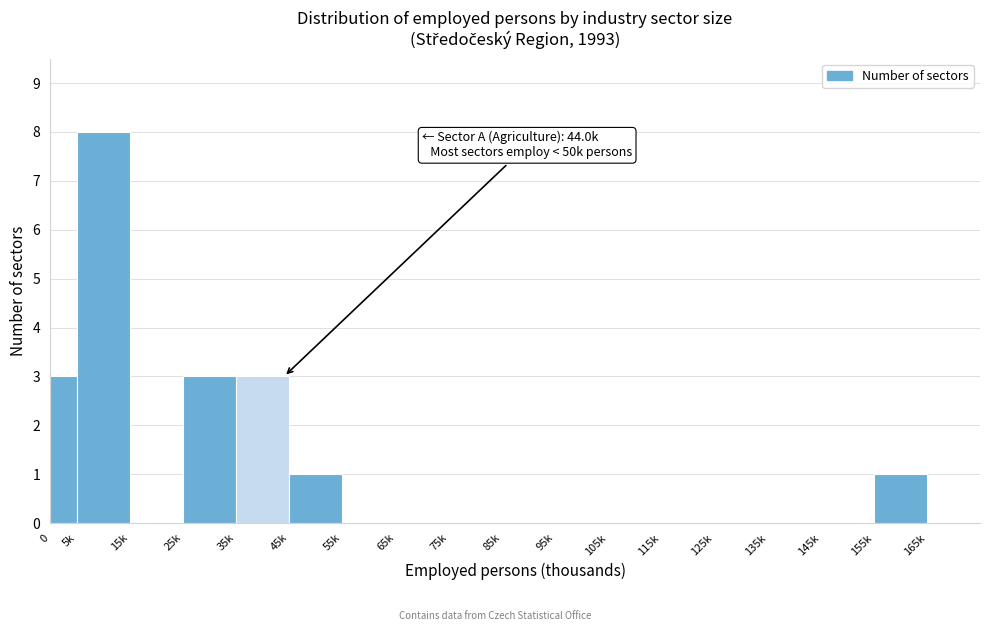

Reading right to left, transcribe all the data shown in this chart.

165k=0	155k=1	145k=0	135k=0	125k=0	115k=0	105k=0	95k=0	85k=0	75k=0	65k=0	55k=0	45k=1	35k=3	25k=3	15k=0	5k=8	0=3